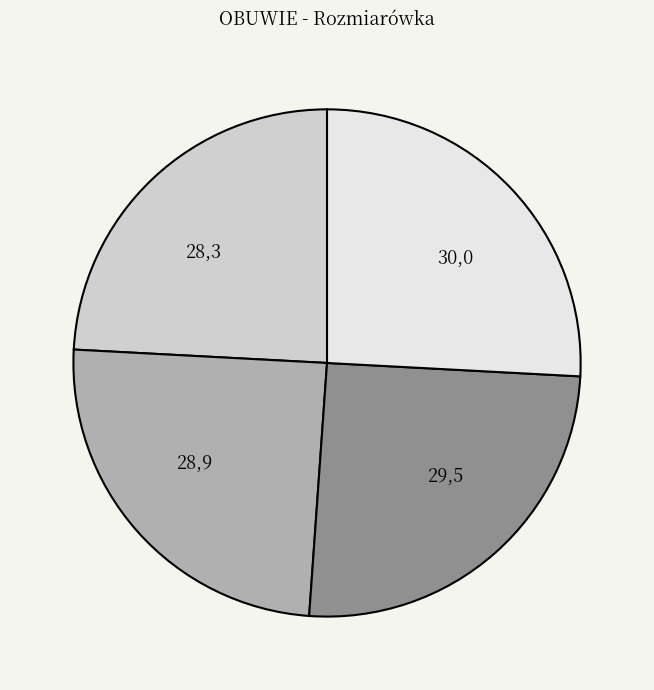

Count the number of slices in the pie.

4